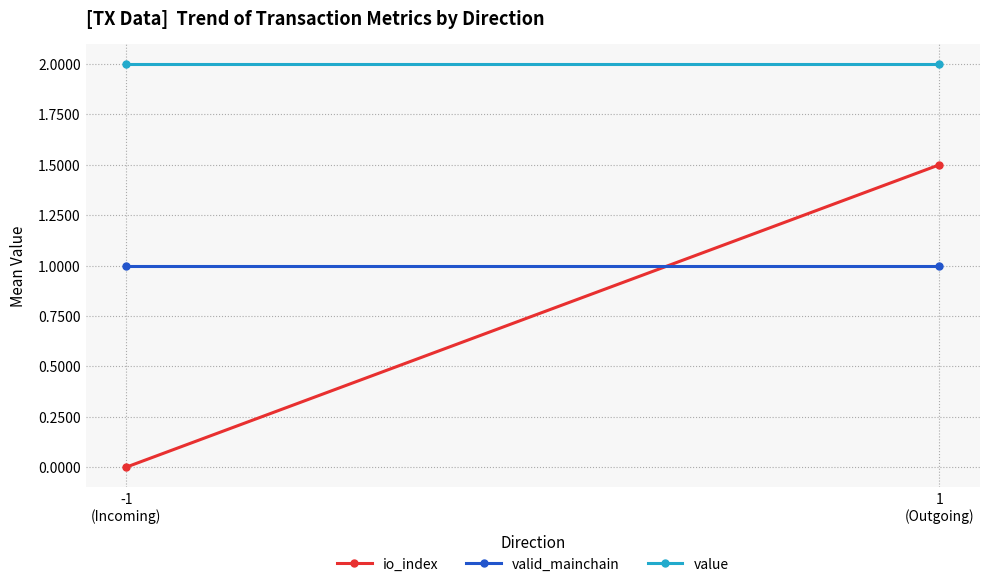

What is the maximum value shown in the chart?

2.0